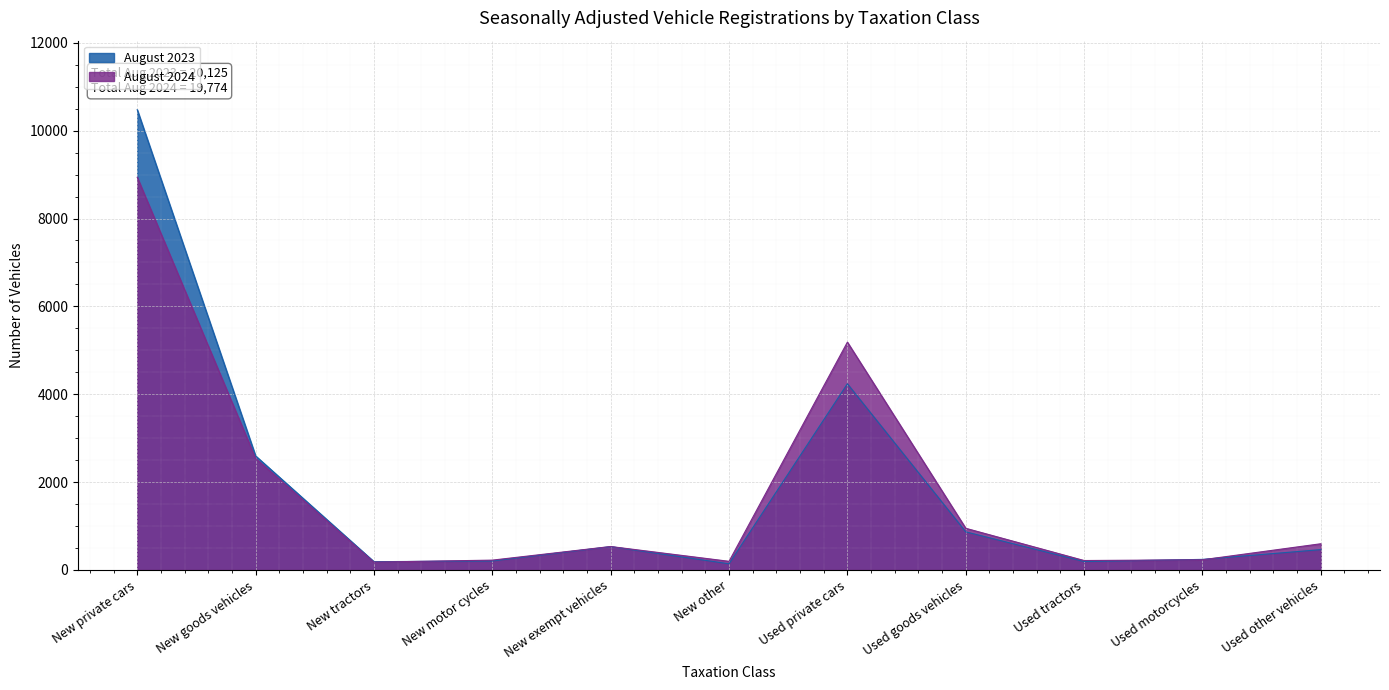

What is the value of the August 2023 point at the 7th from the left?

4237